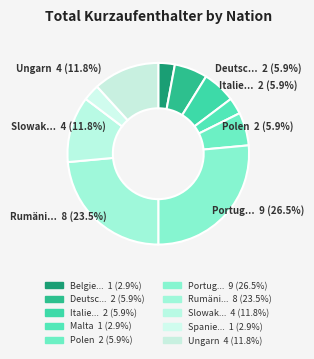

Count the number of slices in the pie.

10